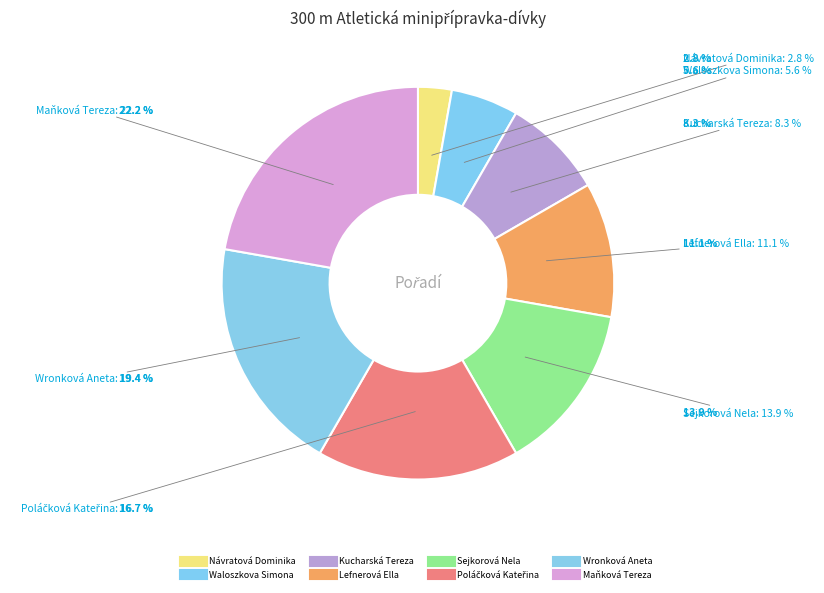

Does any single category account for the majority?

No